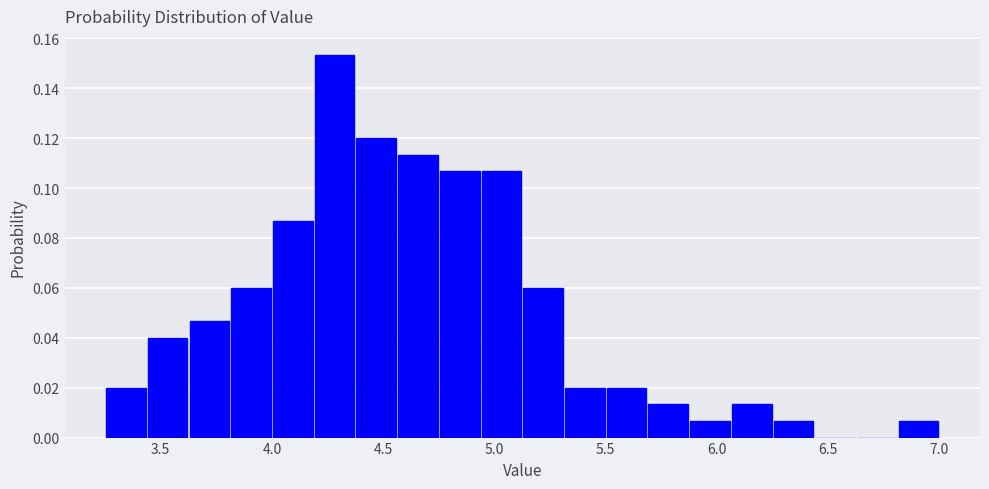

Read against the x-axis, roughly where is the centre of the tallest bar?

4.30